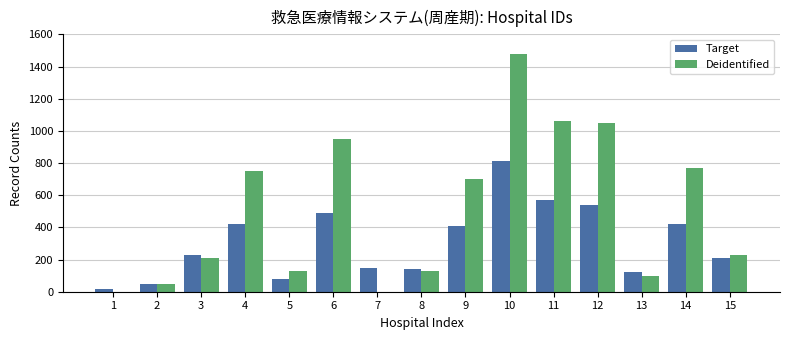

Which series has the widest spread of values?

Deidentified